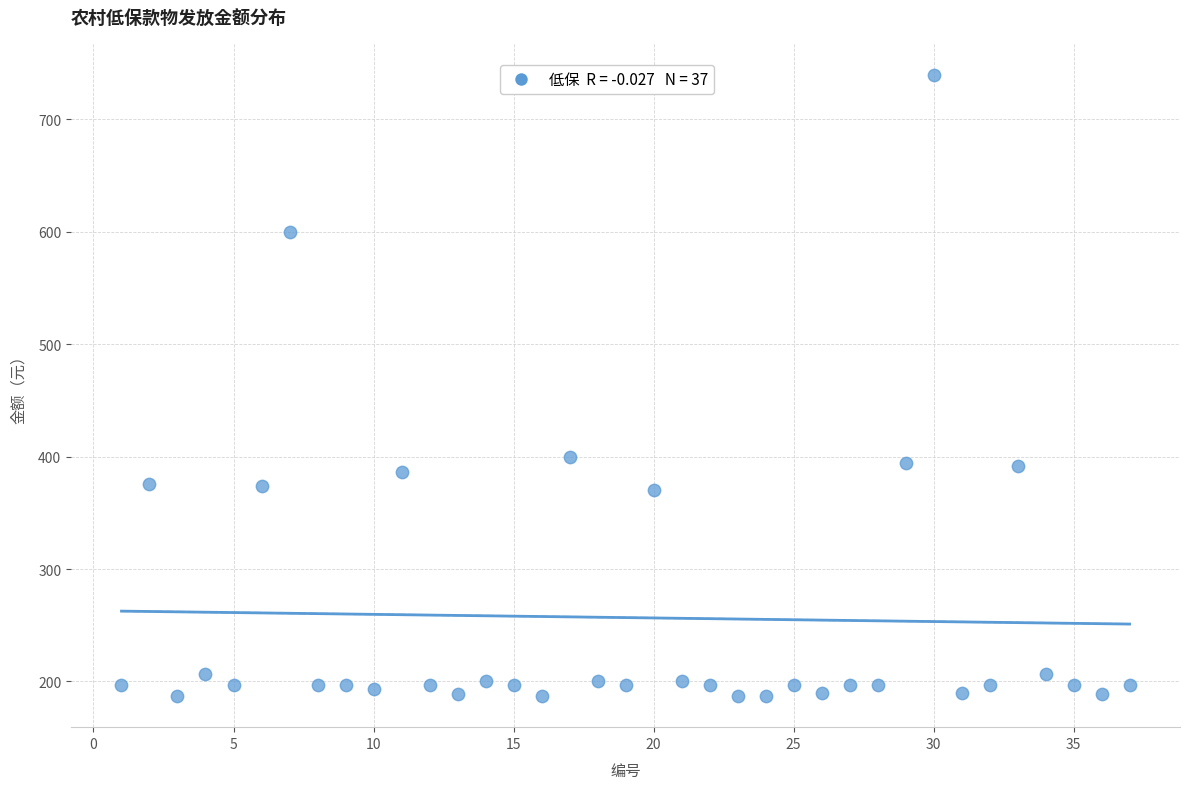

What is the range of X values (max minus min)?

36